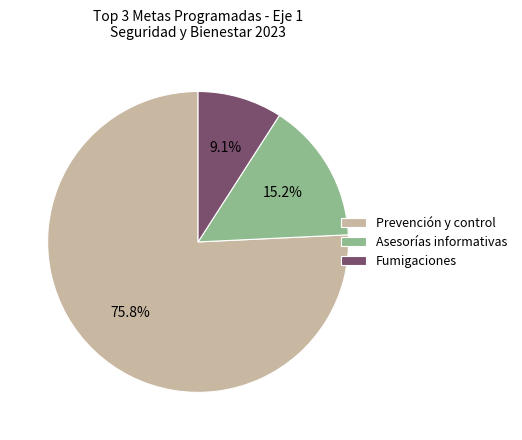

What is the smallest slice in the pie chart?

Fumigaciones